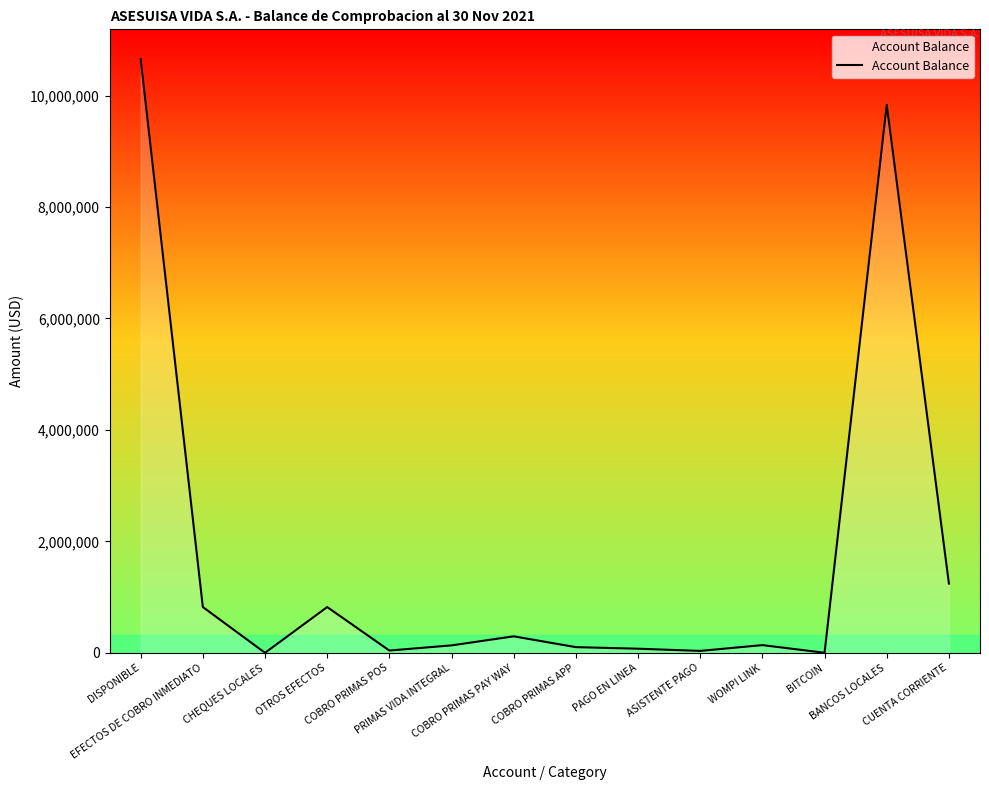

What is the maximum value shown in the chart?

10656087.2